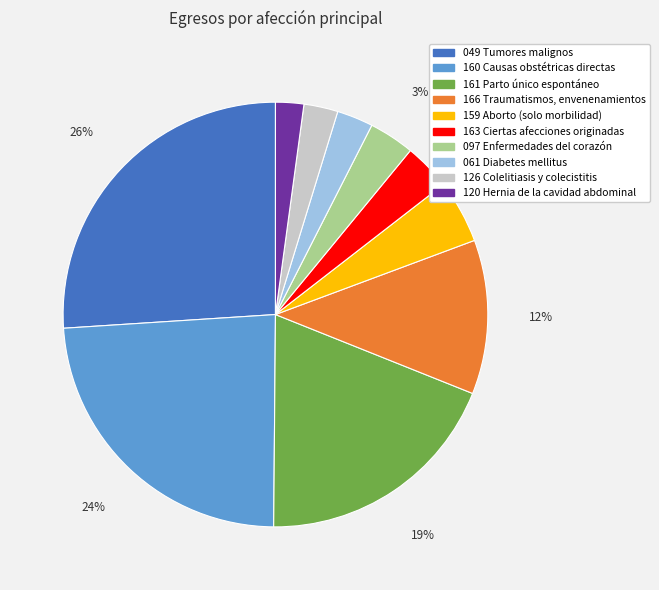

Approximately how many times larger is the value at 097 Enfermedades del corazón compared to 049 Tumores malignos?

0.1